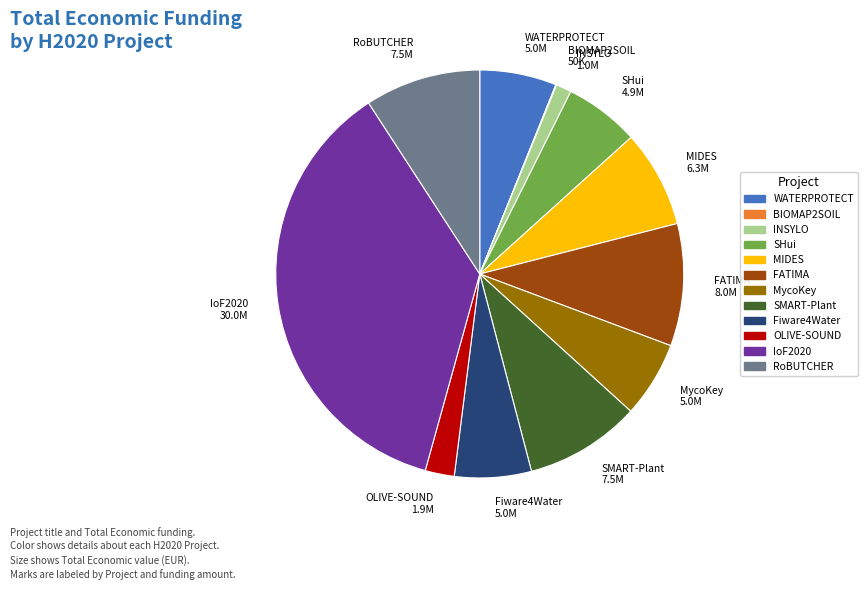

Which category has the biggest portion of the pie?

IoF2020